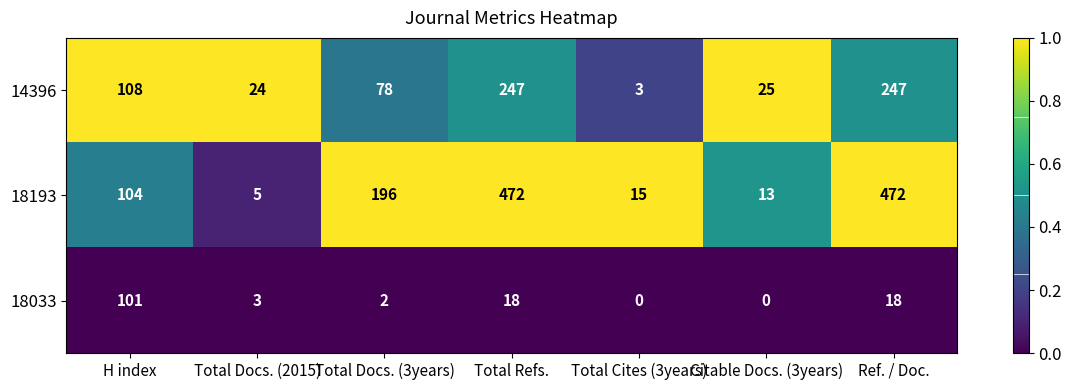

The 18033 series shows 12 at Total Refs.. True or false?

False